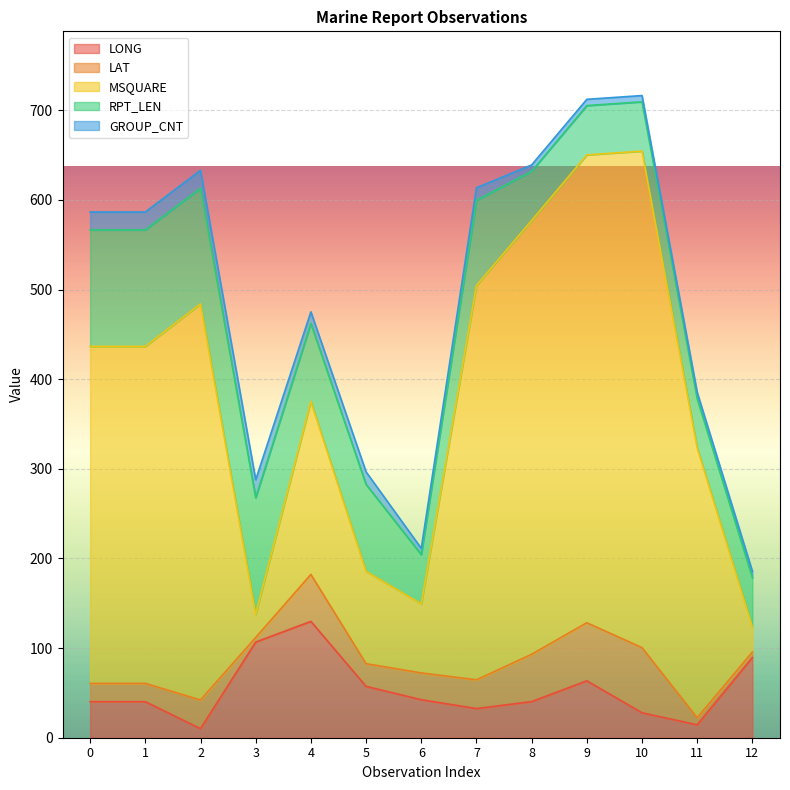

Where is RPT_LEN nearest to the value 92?

7